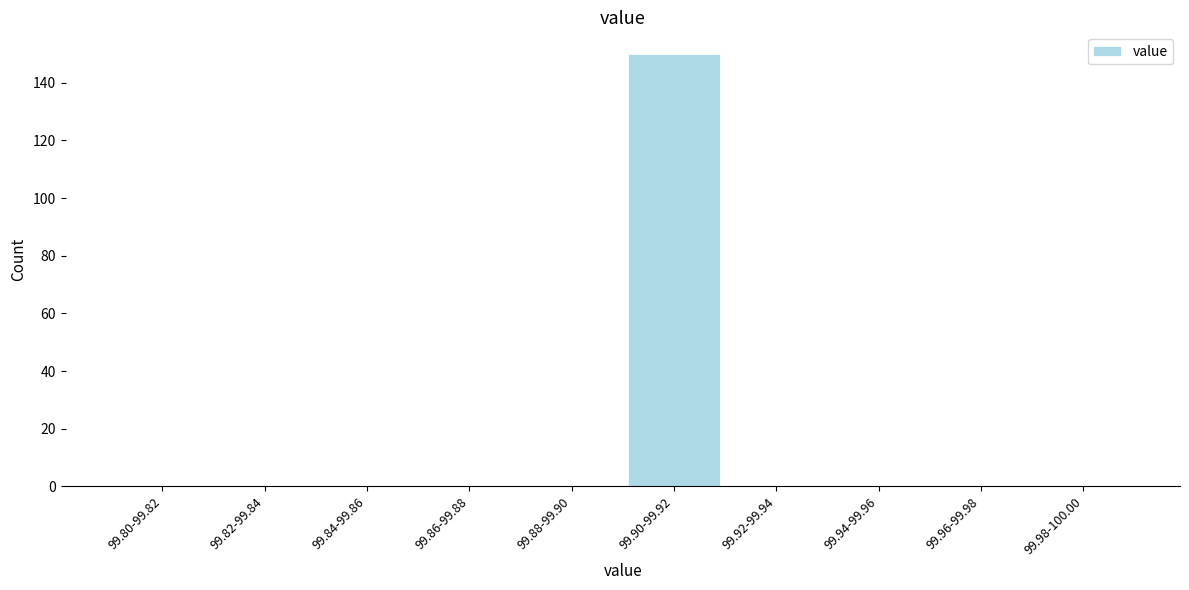

Reading left to right, transcribe all the data shown in this chart.

99.80-99.82=0	99.82-99.84=0	99.84-99.86=0	99.86-99.88=0	99.88-99.90=0	99.90-99.92=150	99.92-99.94=0	99.94-99.96=0	99.96-99.98=0	99.98-100.00=0